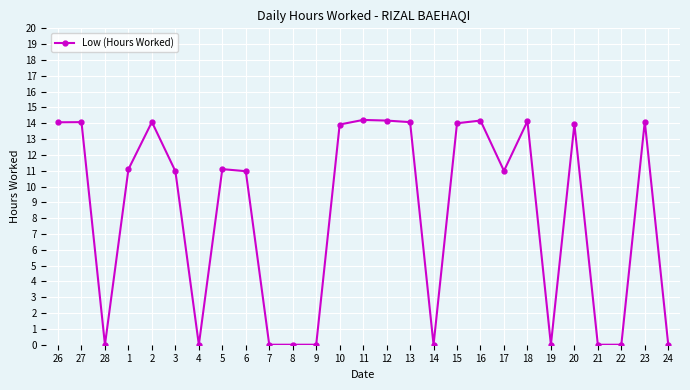

What is the approximate value at 16?

14.2